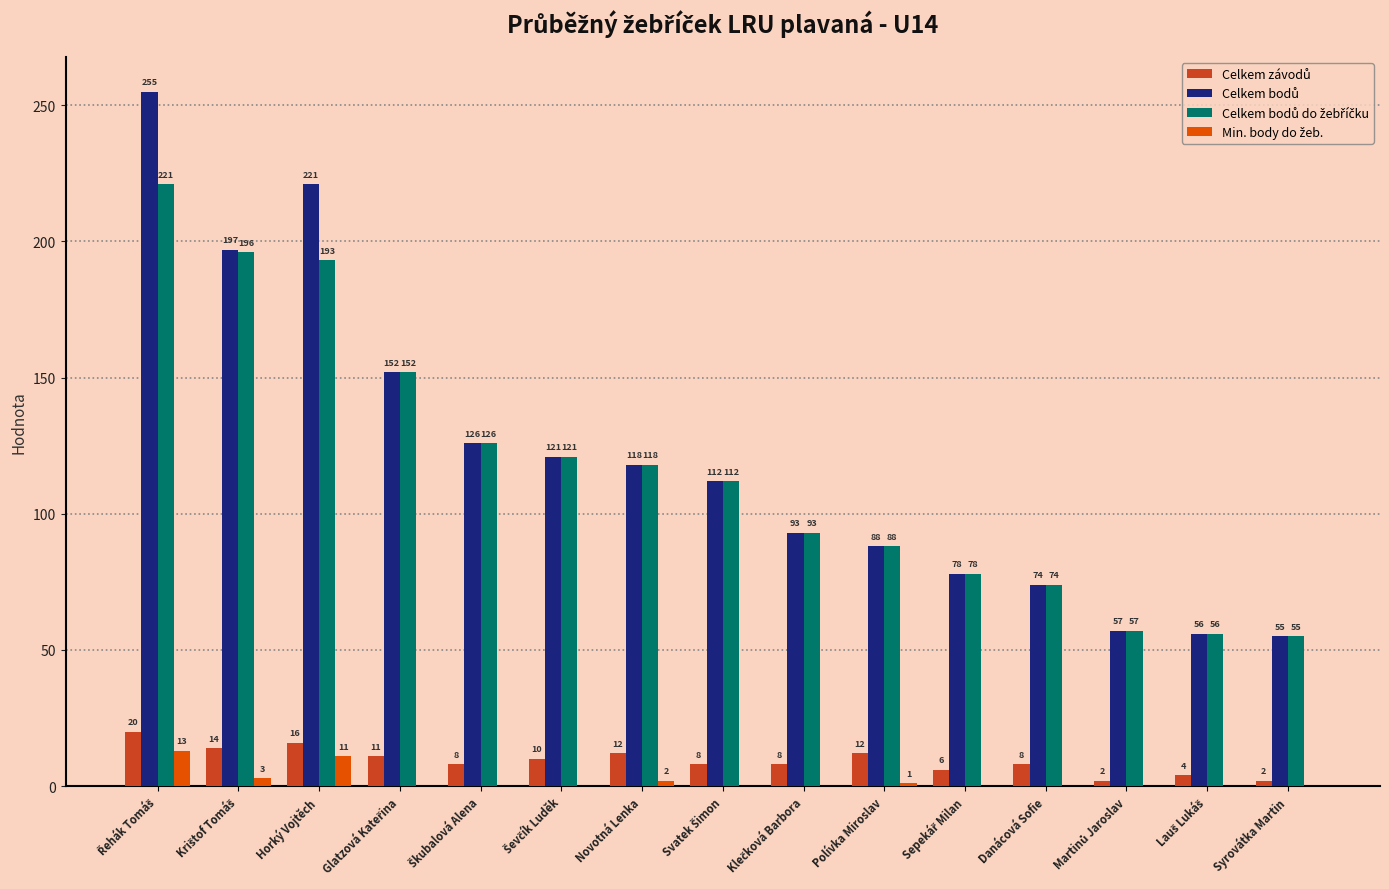

Are the bars horizontal?

No